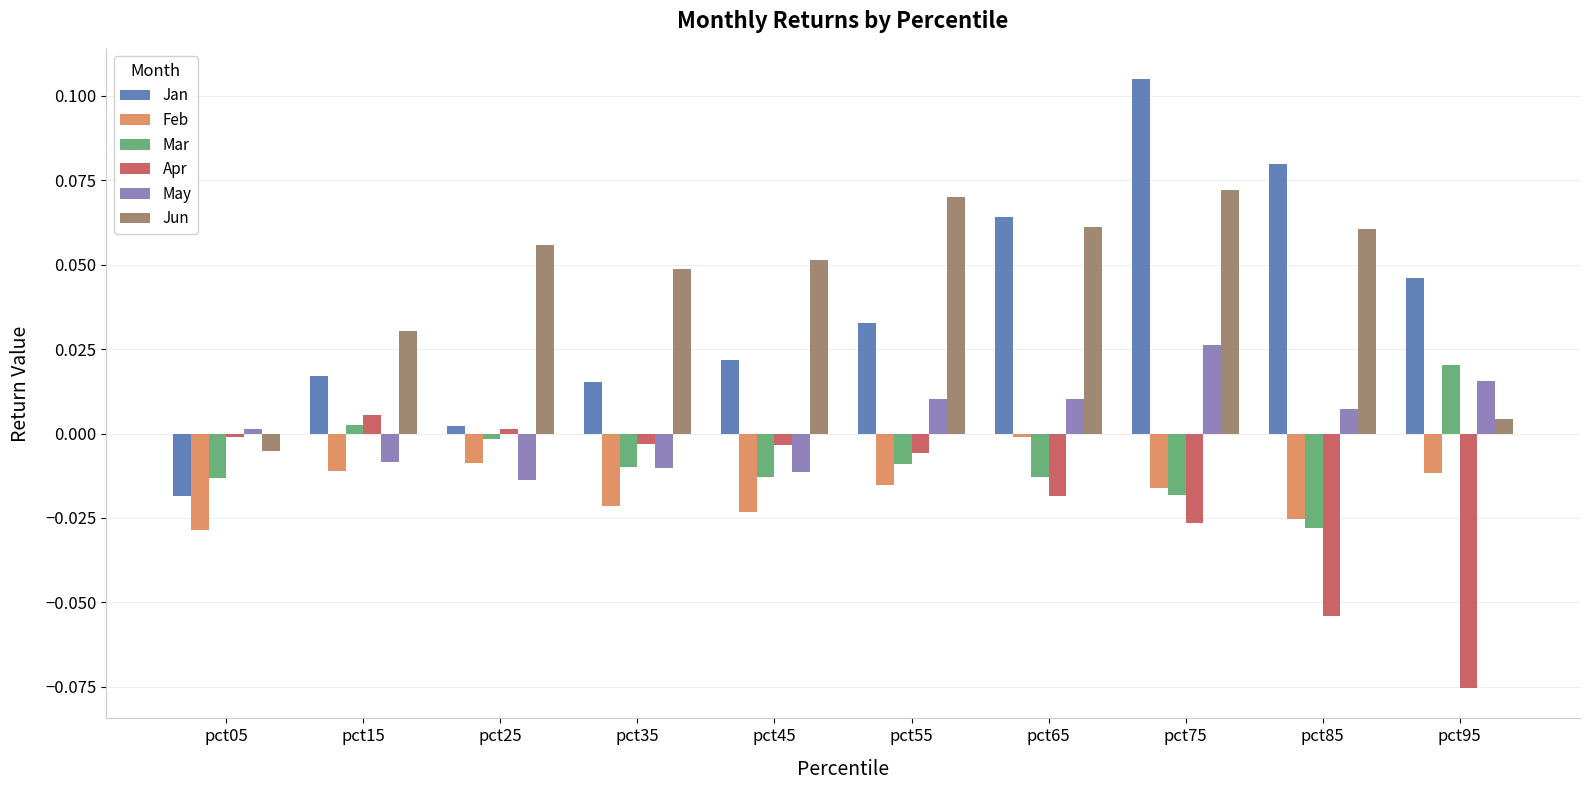

At which label does May reach its minimum?

pct25